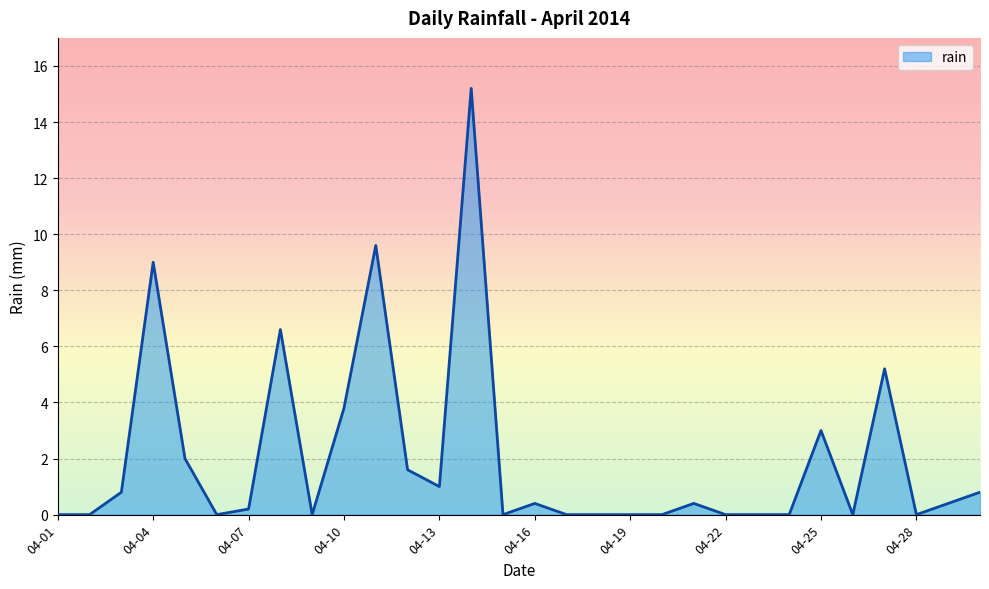

Reading left to right, list all the values displayed in this chart.

0.0	0.0	0.8	9.0	2.0	0.0	0.2	6.6	0.0	3.8	9.6	1.6	1.0	15.2	0.0	0.4	0.0	0.0	0.0	0.0	0.4	0.0	0.0	0.0	3.0	0.0	5.2	0.0	0.4	0.8